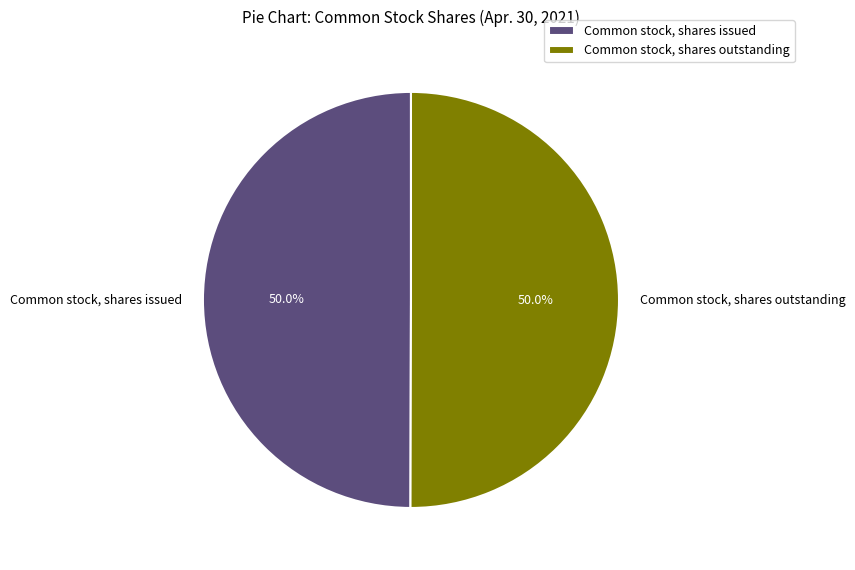

What percentage do Common stock, shares issued and Common stock, shares outstanding together represent?

100.0%